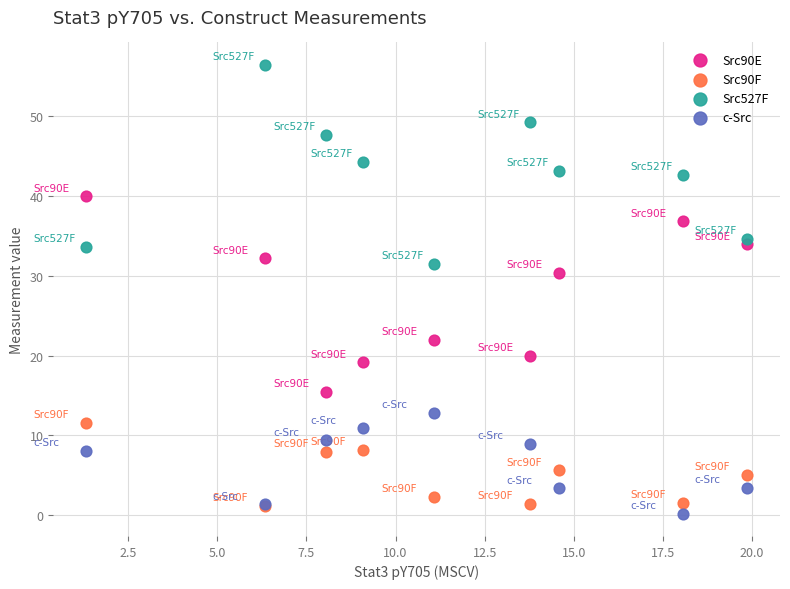

In the Src90E series, what Y value is closest to 27?

30.4